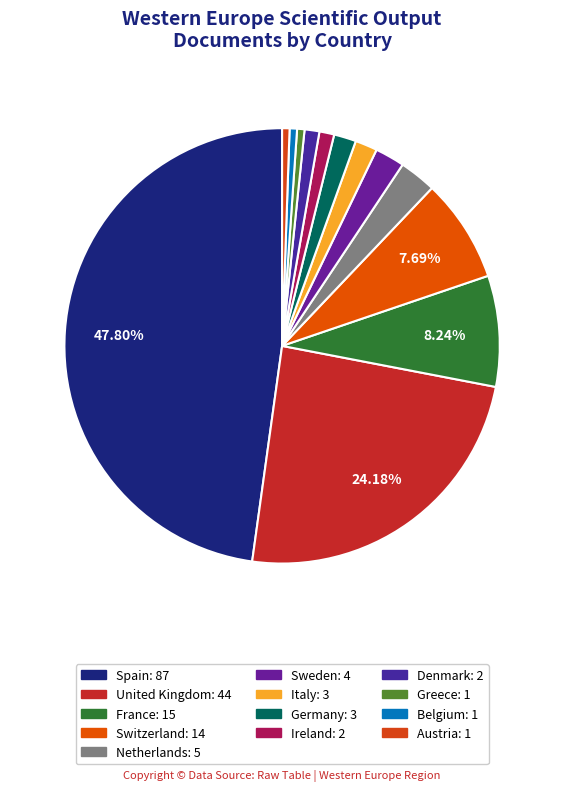

To the nearest percent, what portion does United Kingdom represent?

24%